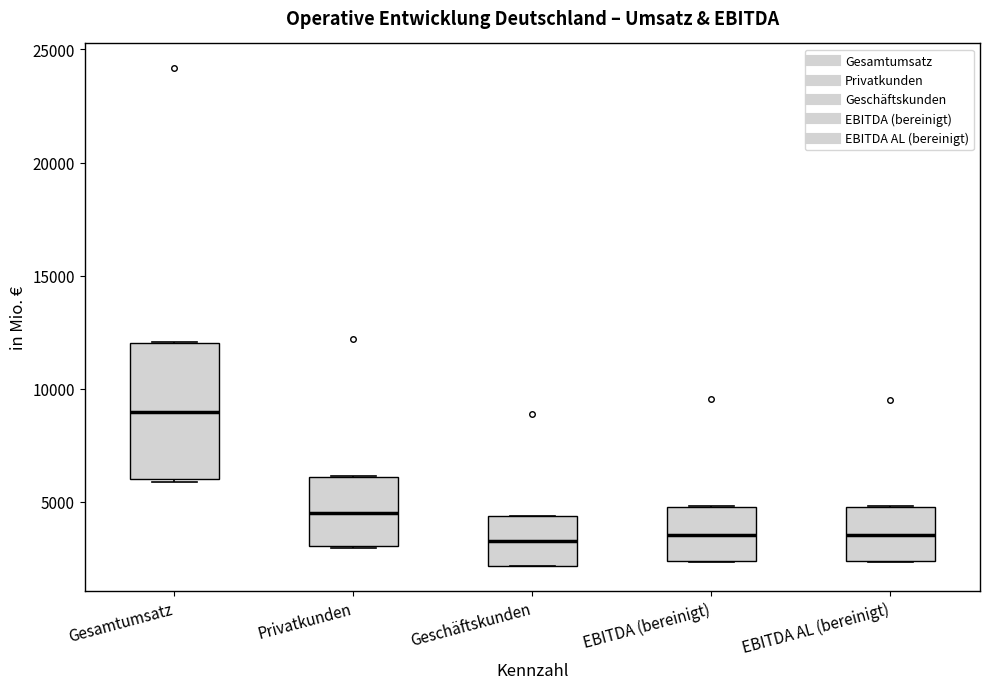

Which box has the highest median line?

Gesamtumsatz